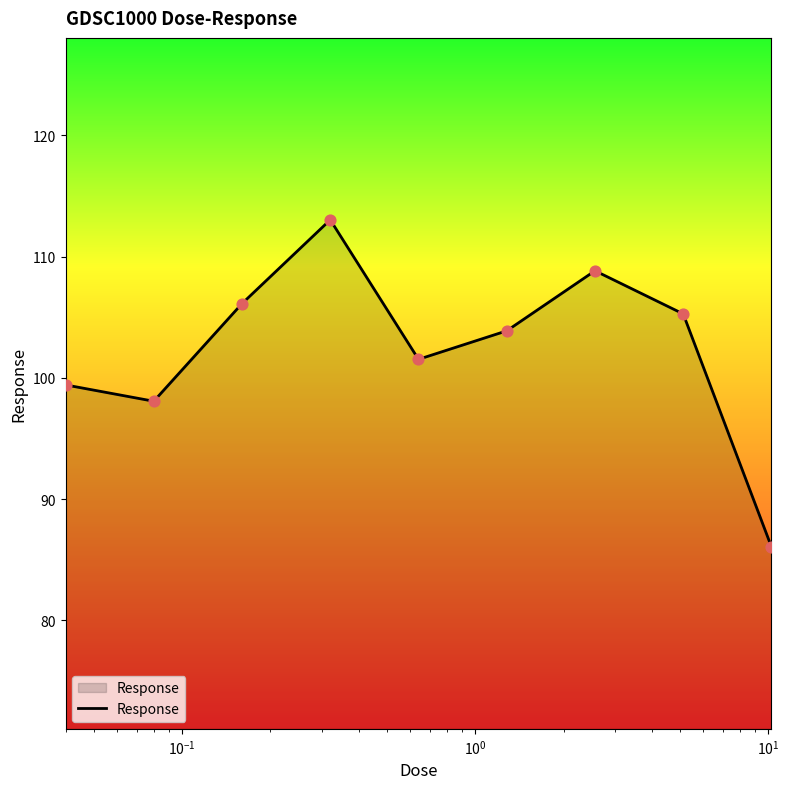

What is the difference between the maximum and minimum values?

27.0